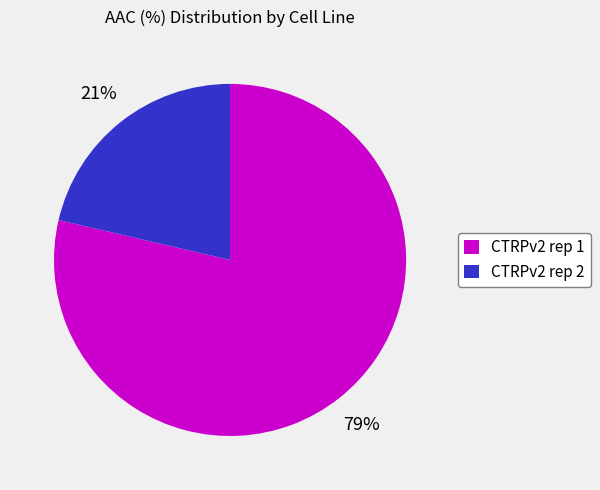

Rank the categories by value from highest to lowest.

CTRPv2 rep 1, CTRPv2 rep 2